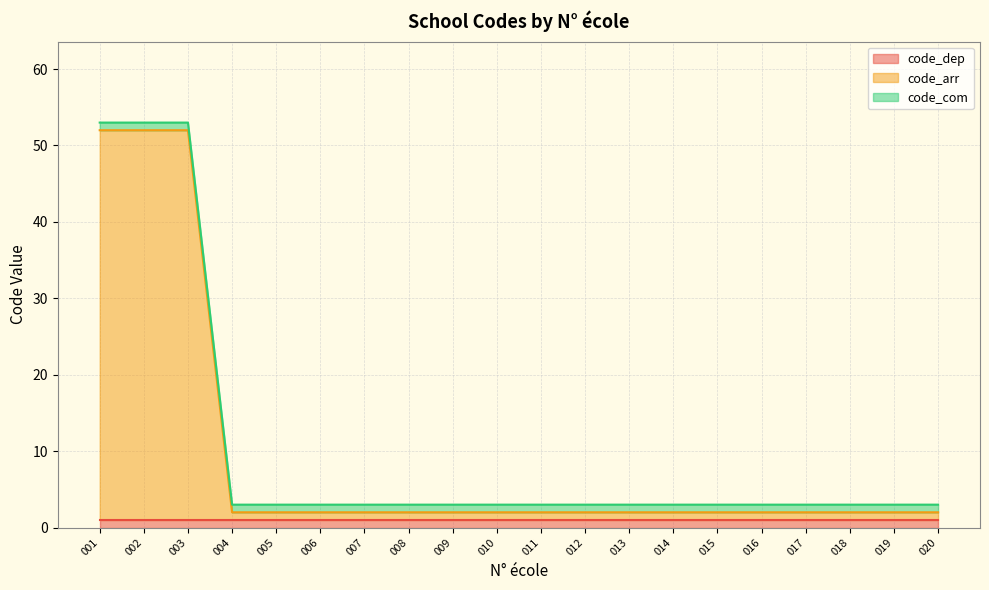

Which series changed the most between 012 and 014?

code_dep